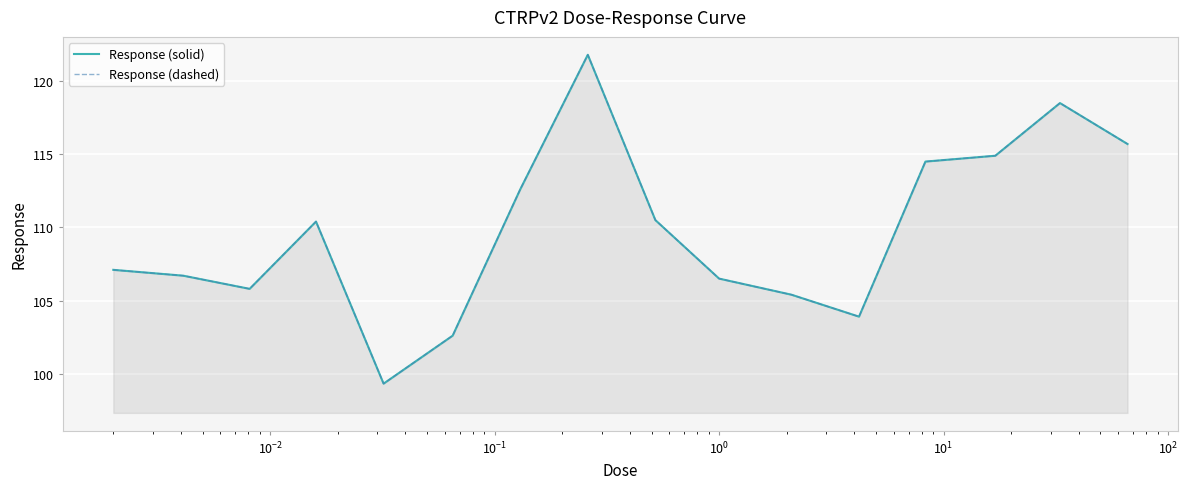

Reading left to right, transcribe all the data shown in this chart.

Response: 107.1	106.7	105.8	110.4	99.3	102.6	112.6	121.8	110.5	106.5	105.4	103.9	114.5	114.9	118.5	115.7
Response (dashed): 107.1	106.7	105.8	110.4	99.3	102.6	112.6	121.8	110.5	106.5	105.4	103.9	114.5	114.9	118.5	115.7